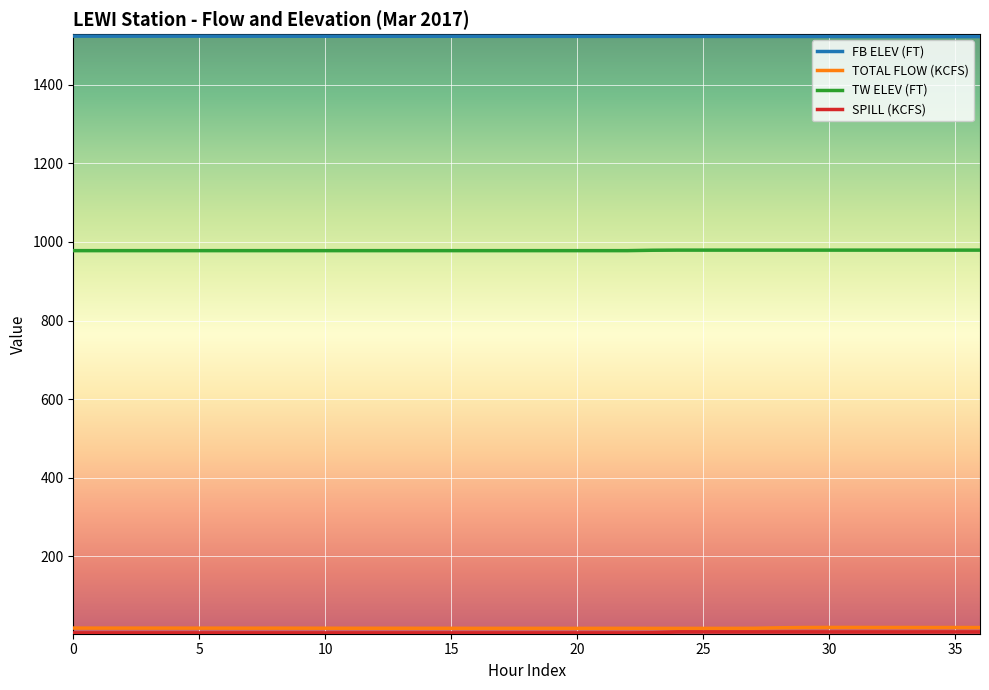

True or false: TW ELEV (FT) and TOTAL FLOW (KCFS) cross at least once.

False